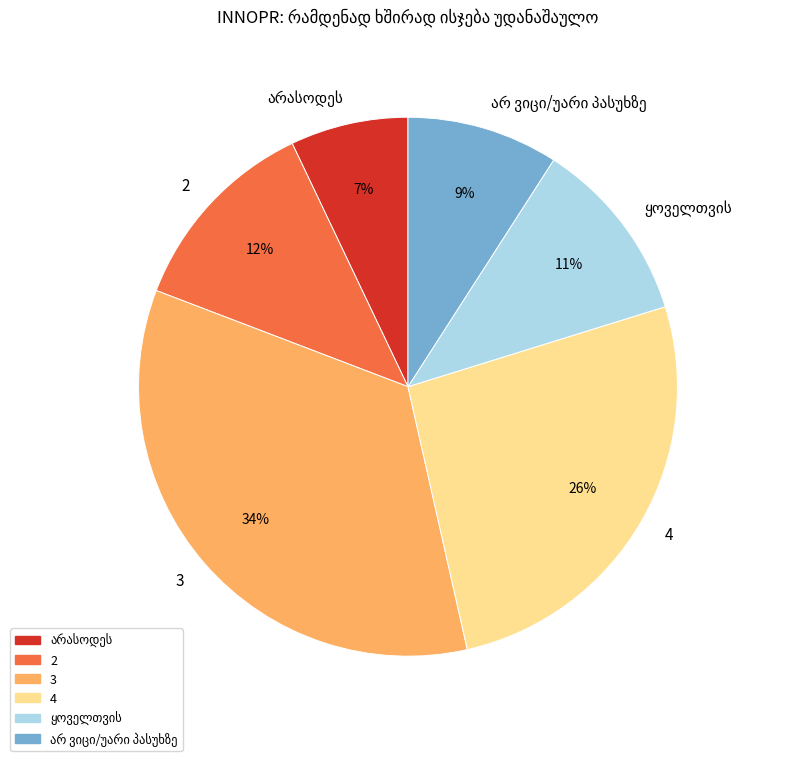

To the nearest percent, what is the average slice percentage?

17%